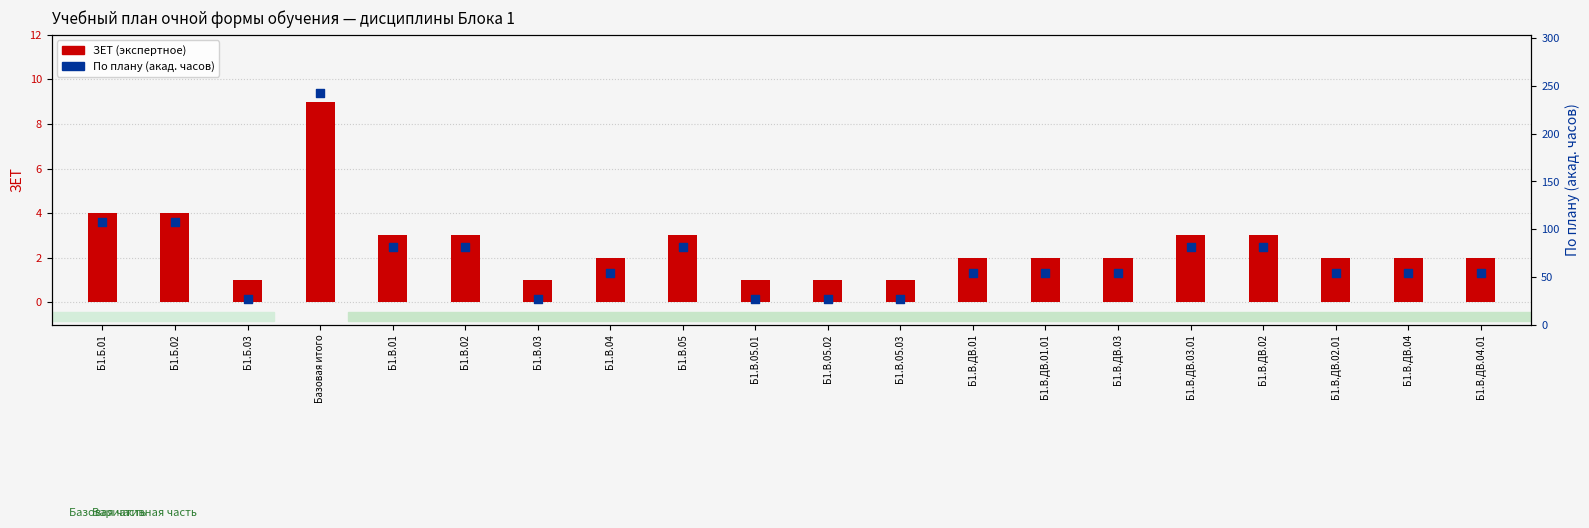

What is the total value across all series at Б1.В.05.03?

28